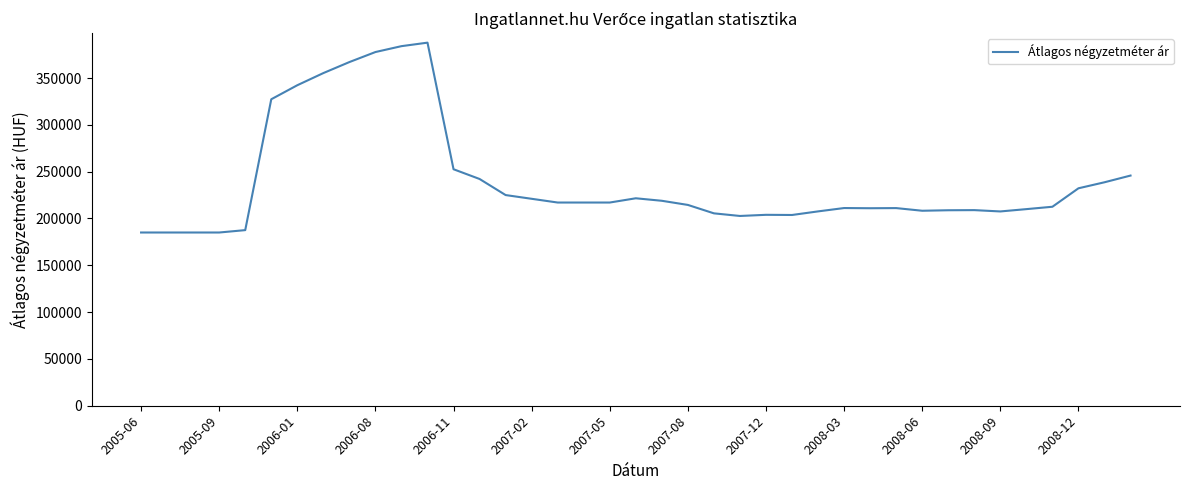

What is the greatest value displayed?

387747